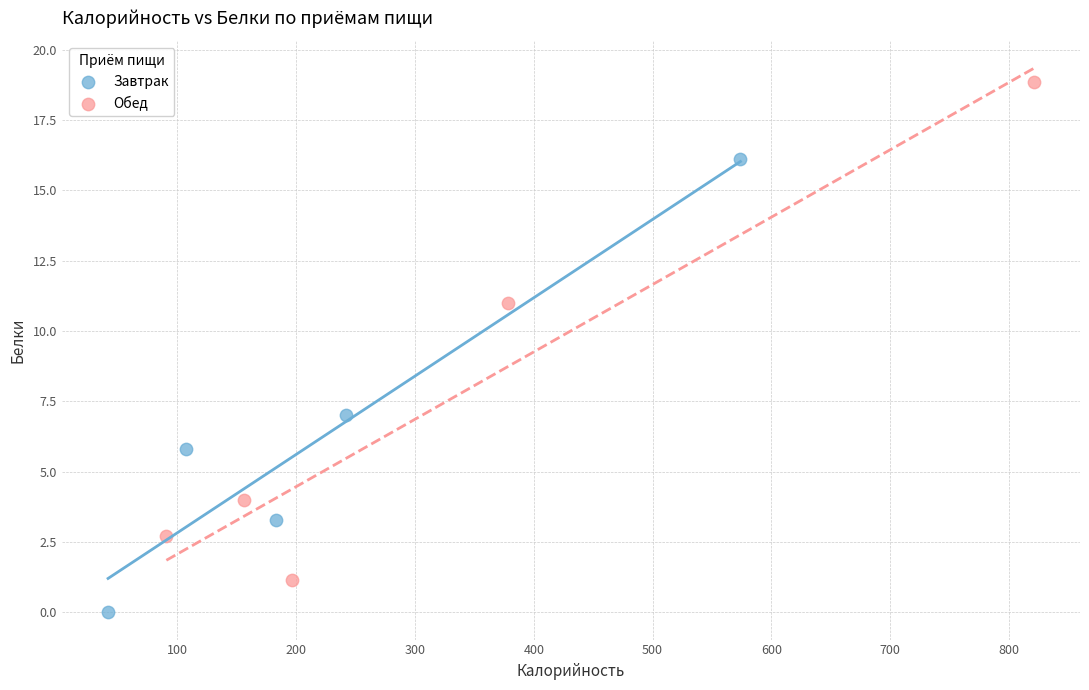

Which series has the largest Y range (max minus min)?

Обед